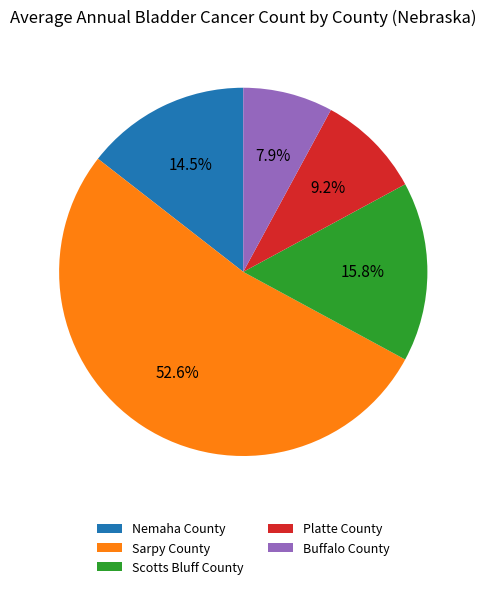

Which slice represents more than half of the pie?

Sarpy County